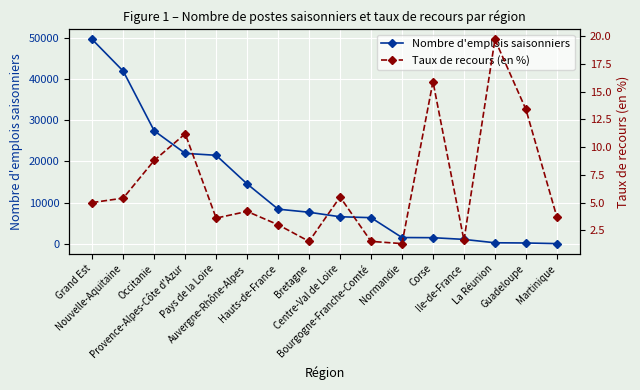

Rank the categories by Nombre d'emplois saisonniers value from highest to lowest.

Grand Est, Nouvelle-Aquitaine, Occitanie, Provence-Alpes-Côte d'Azur, Pays de la Loire, Auvergne-Rhône-Alpes, Hauts-de-France, Bretagne, Centre-Val de Loire, Bourgogne-Franche-Comté, Normandie, Corse, Ile-de-France, La Réunion, Guadeloupe, Martinique